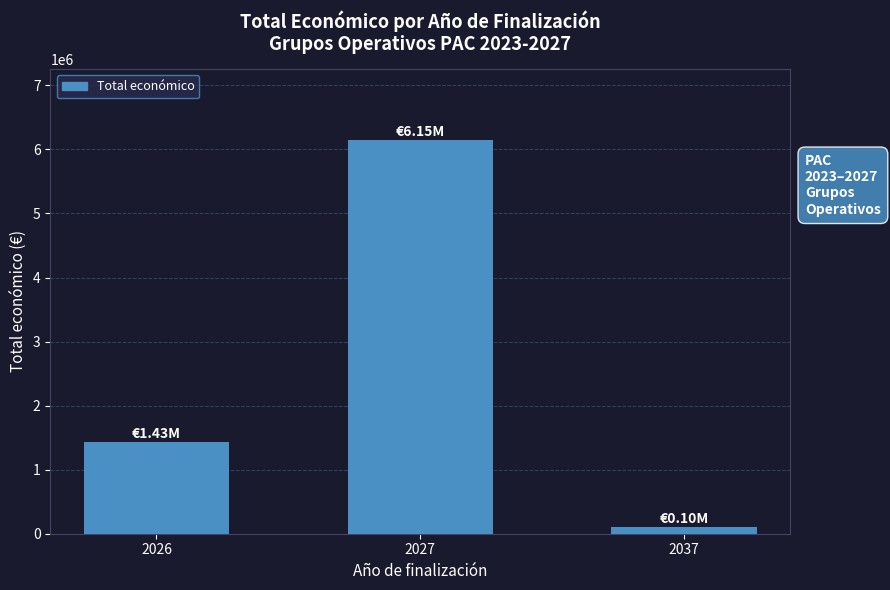

List the labels in order of value, largest first.

2027, 2026, 2037